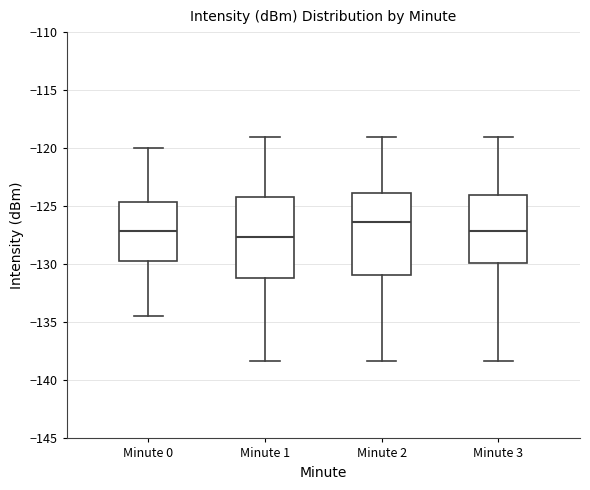

Reading left to right, read every box against the y-axis: the position of its median line, the range the box covers, and the ends of its whiskers. The values are not printed on the chart, so give them approximately, as read against the axis.

Minute 0: median -127.0, box -129.5 to -124.5, whiskers -134.5 to -120.0
Minute 1: median -127.5, box -131.0 to -124.0, whiskers -138.5 to -119.0
Minute 2: median -126.5, box -131.0 to -124.0, whiskers -138.5 to -119.0
Minute 3: median -127.0, box -130.0 to -124.0, whiskers -138.5 to -119.0